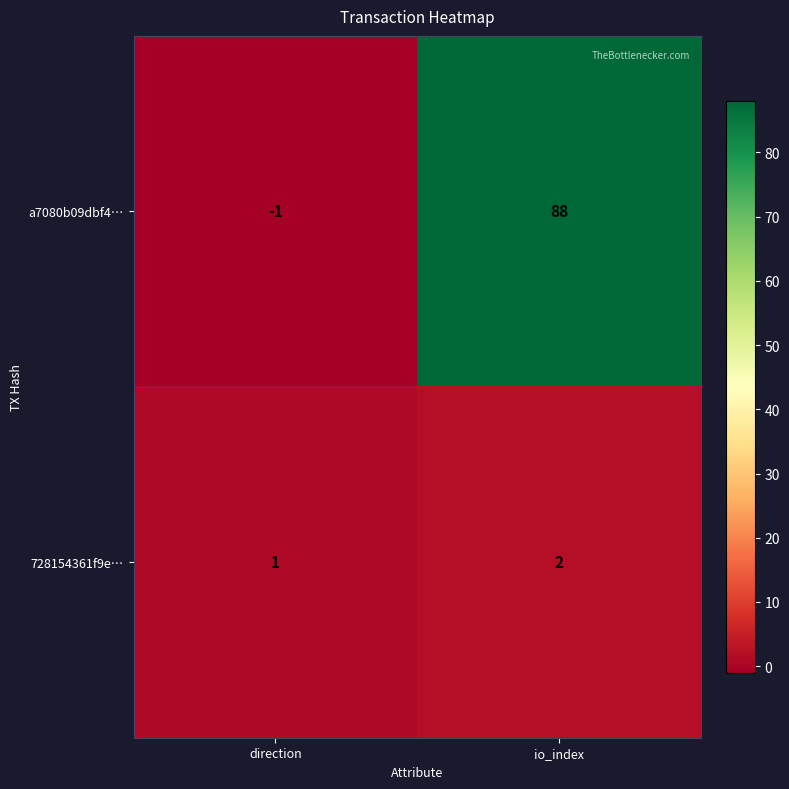

True or false: 728154361f9e… has a value of 4 at io_index.

False